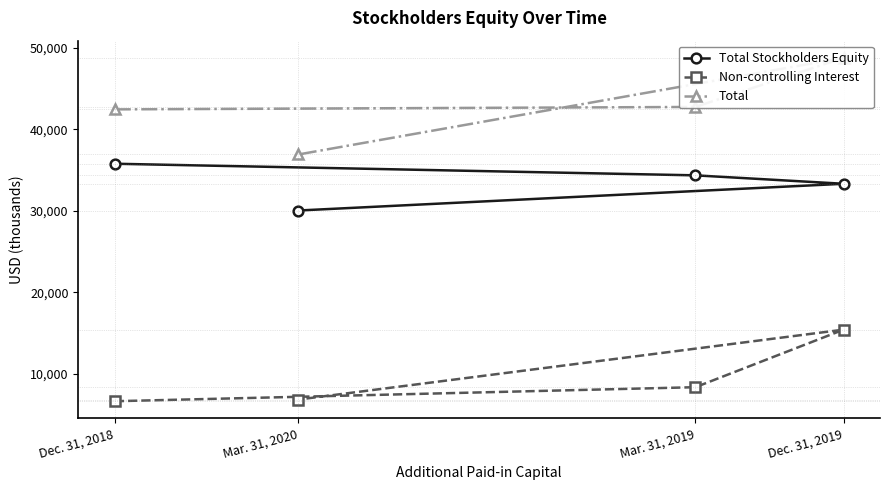

What is the sum of the Total values at Mar. 31, 2019 and Dec. 31, 2018?

85174